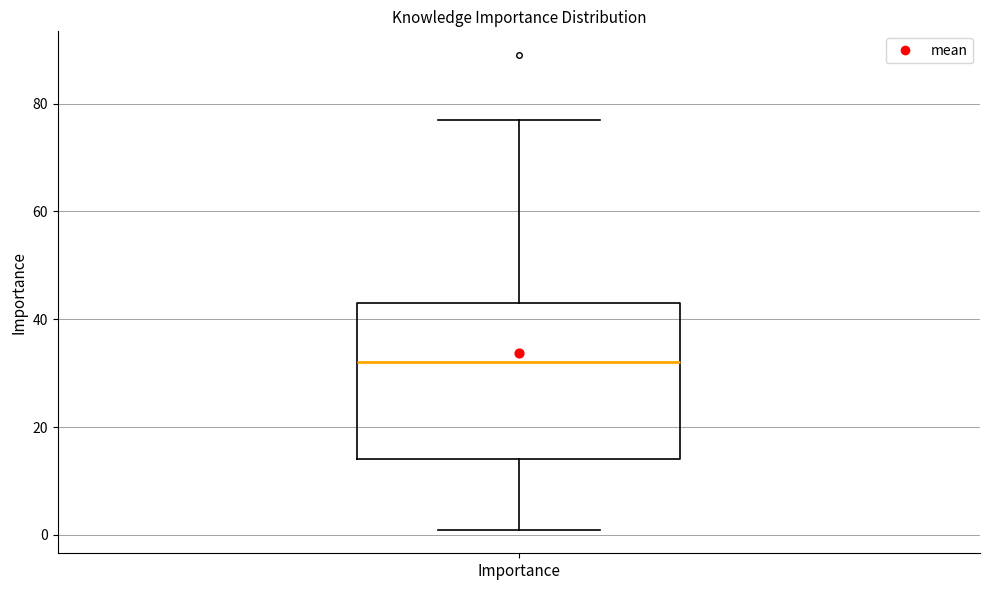

Where is the upper edge of the box for Importance on the y-axis? The values are not printed on the chart, so give them approximately, as read against the axis.

44